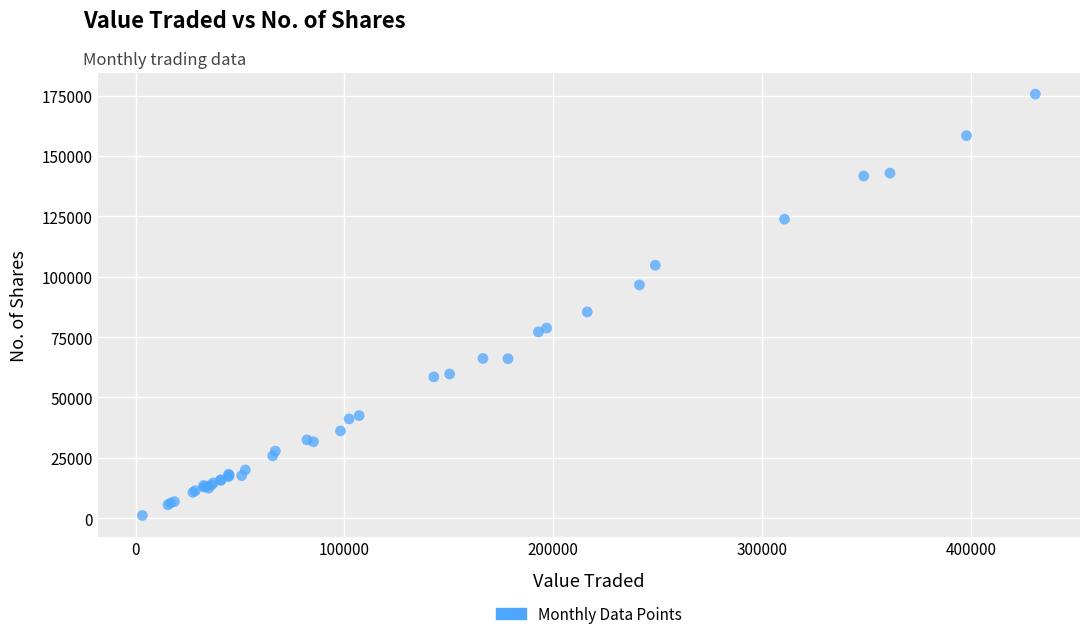

What Y value in the scatter plot is closest to 88391?

85435